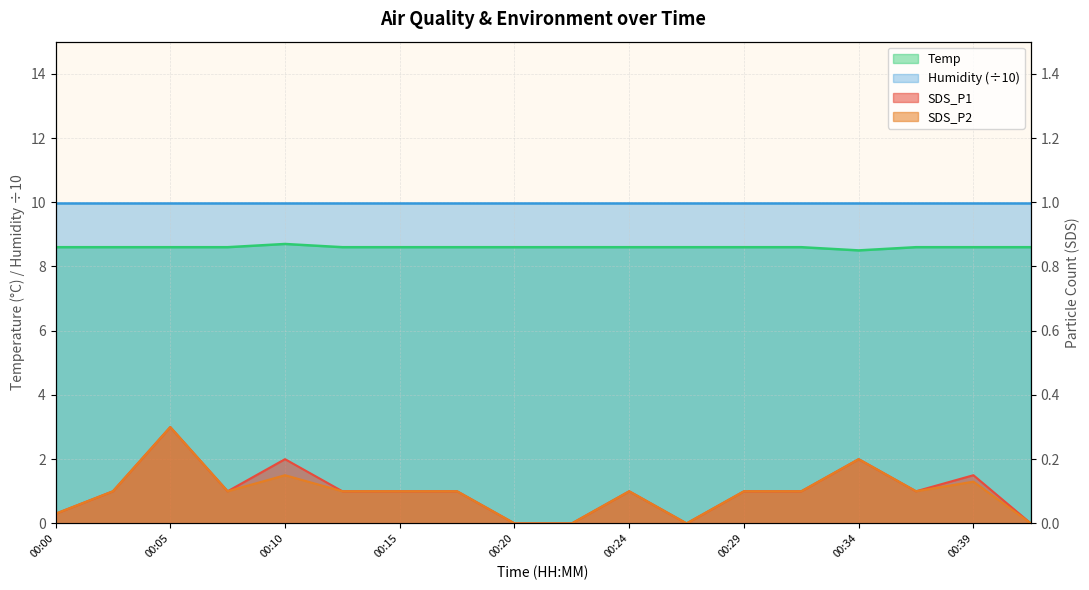

True or false: SDS_P2 has more than 2 points higher than both neighbors.

True